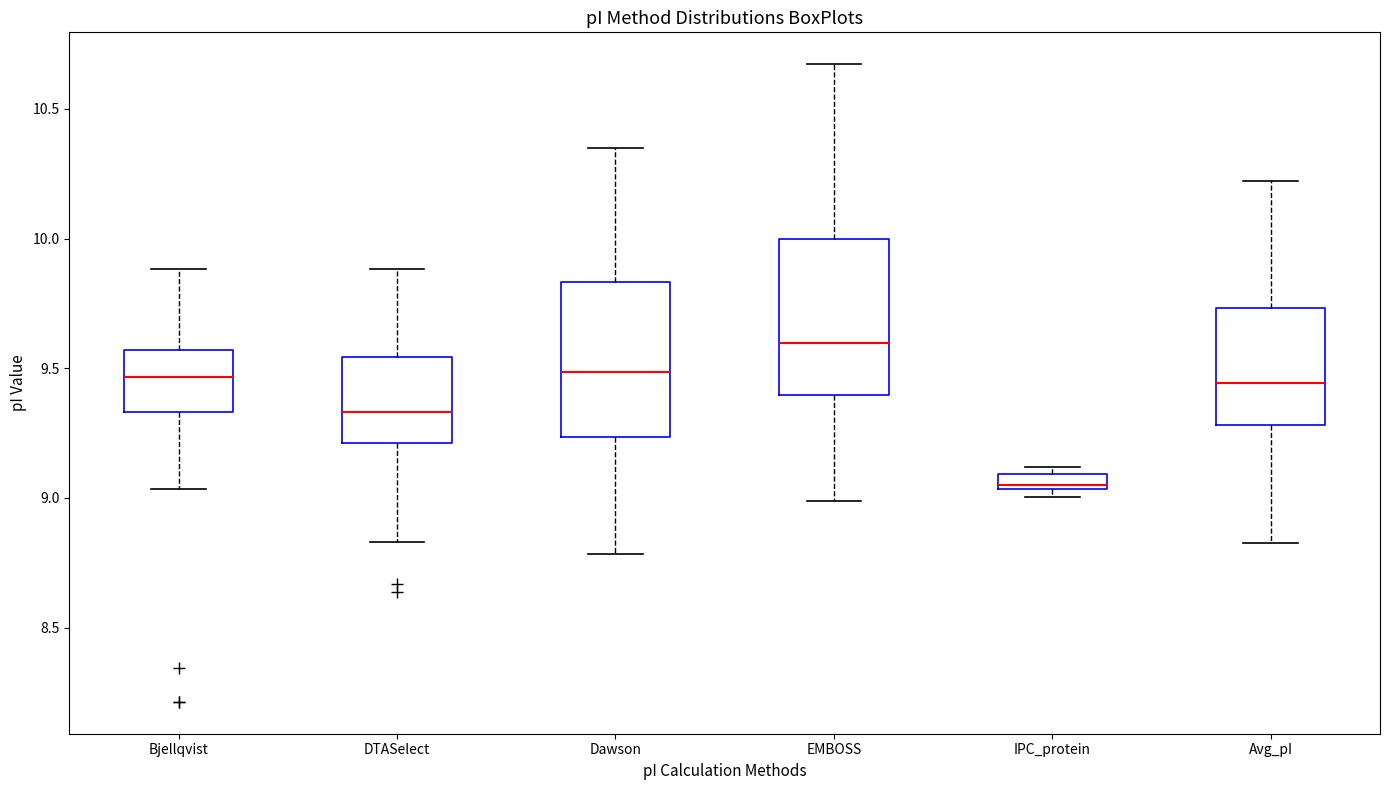

Where does the median line of the box for Avg_pI sit on the y-axis? The values are not printed on the chart, so give them approximately, as read against the axis.

9.45